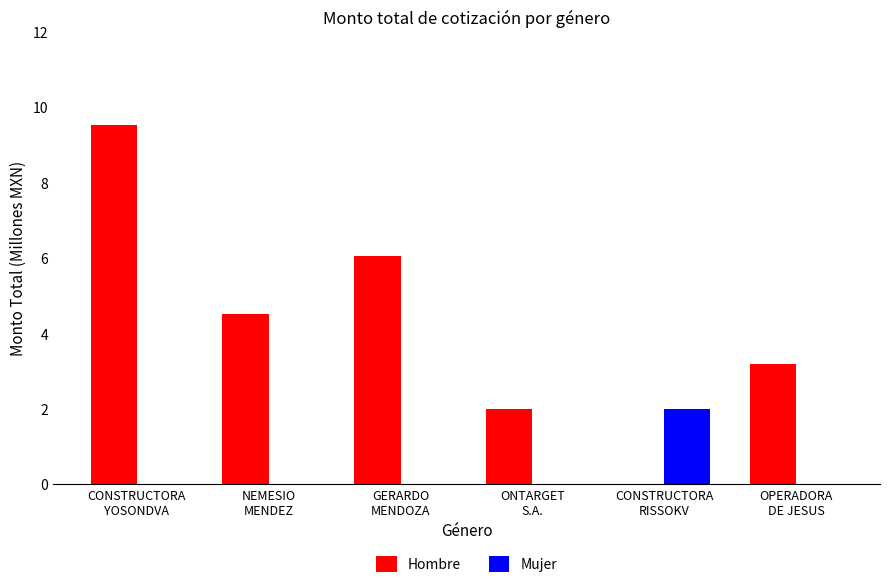

Is it true that Hombre equals 16.5 at CONSTRUCTORA
YOSONDVA?

False